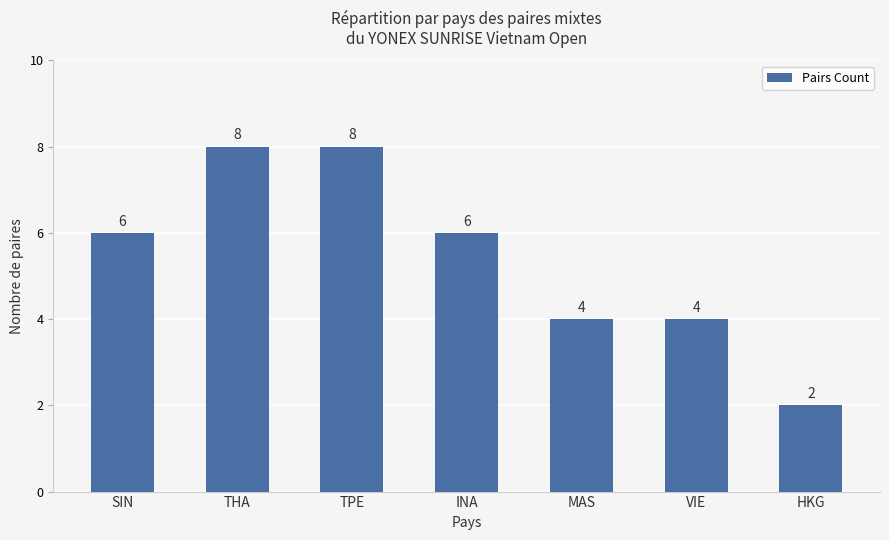

The chart shows a value of 2 at MAS. True or false?

False